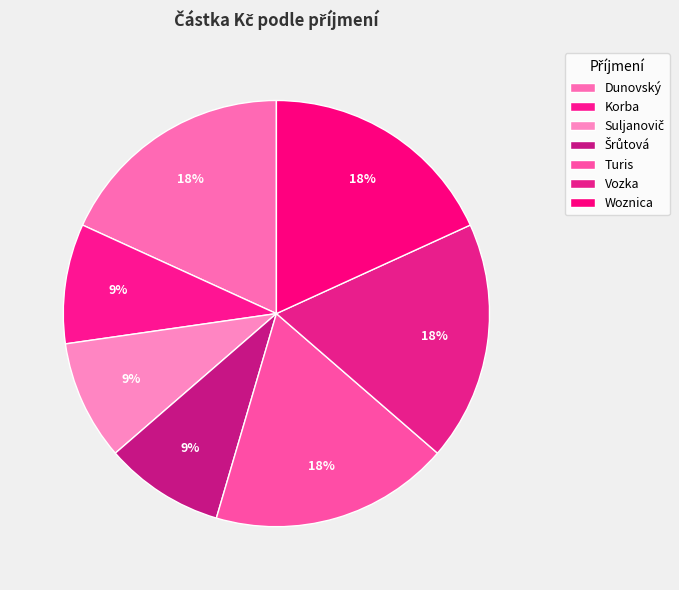

Is there a majority slice in this chart?

No